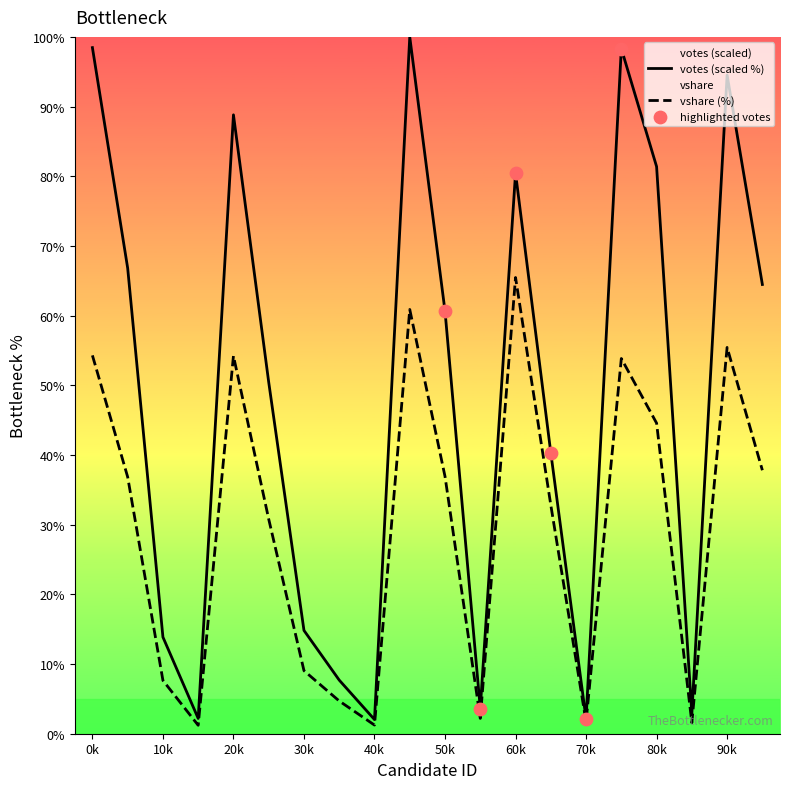

Which series has the widest spread of Y values?

votes